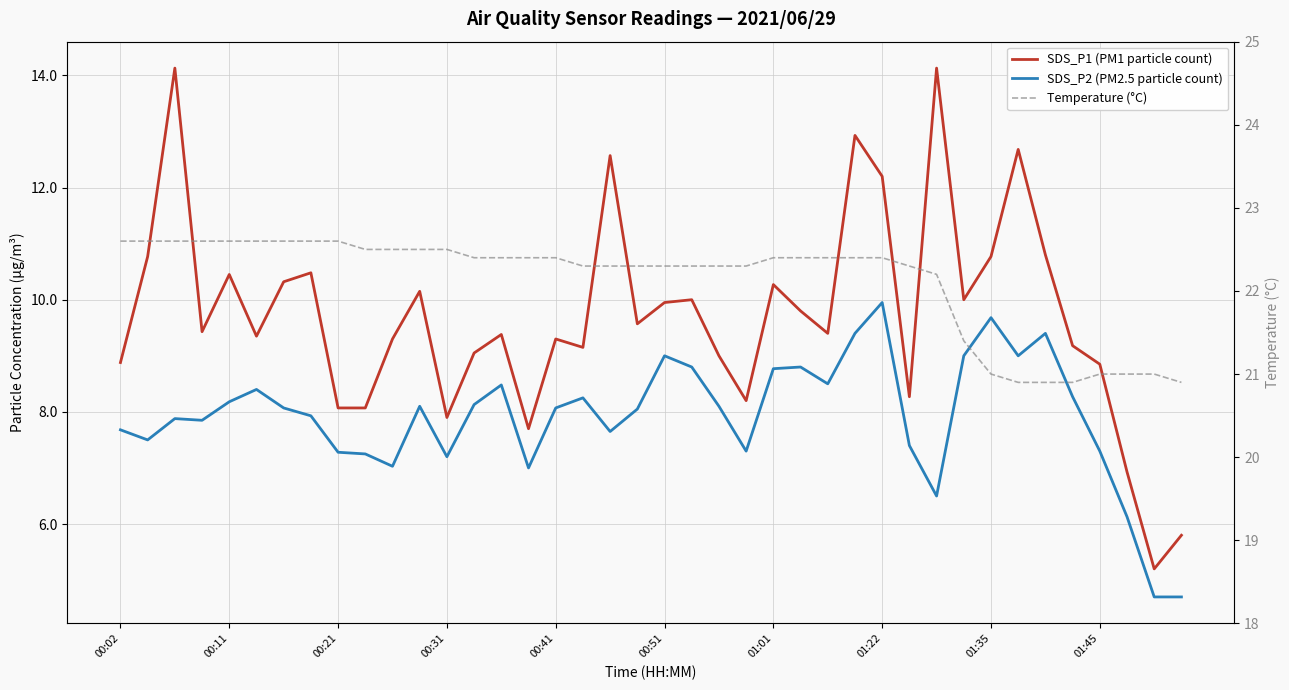

Which series has the largest range (max minus min)?

SDS_P1 (PM1 particle count)